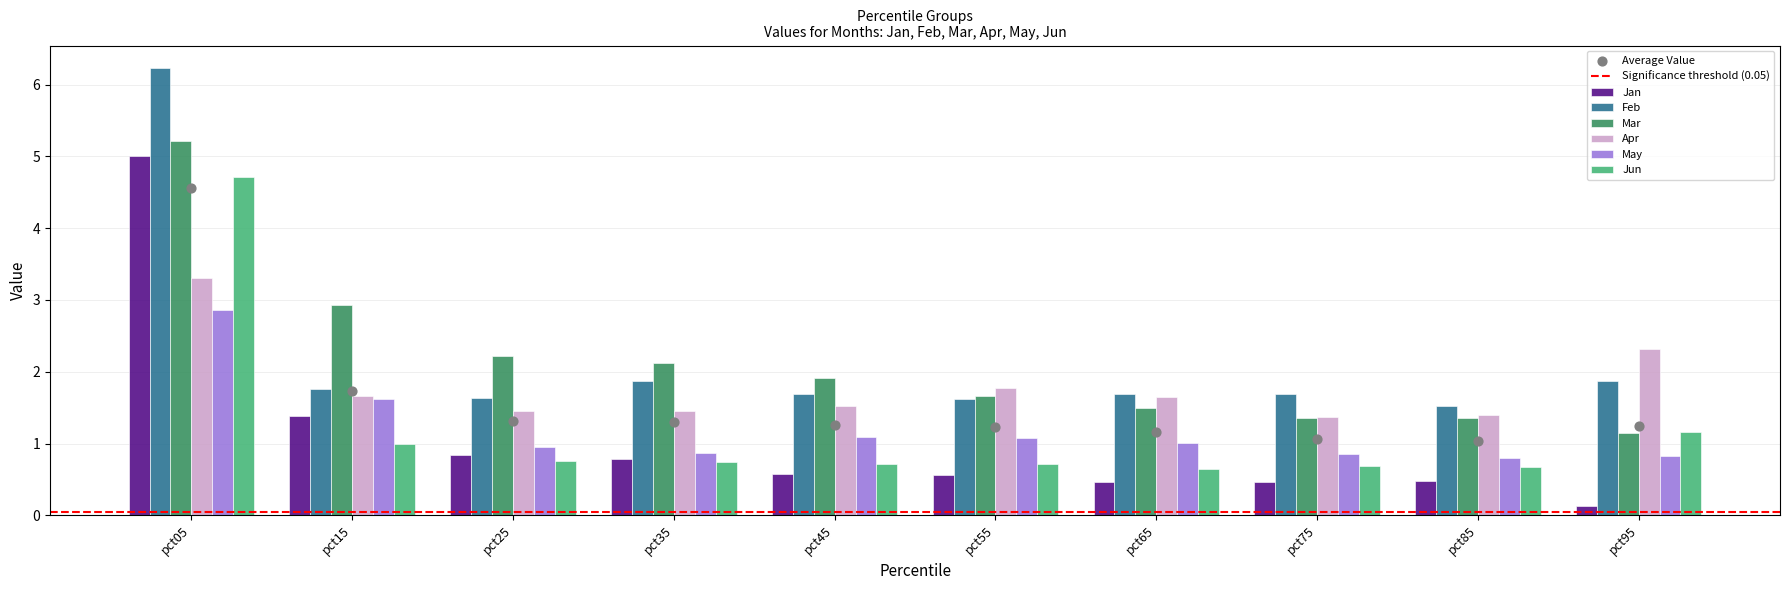

What are all the series names shown in the legend?

Jan, Feb, Mar, Apr, May, Jun